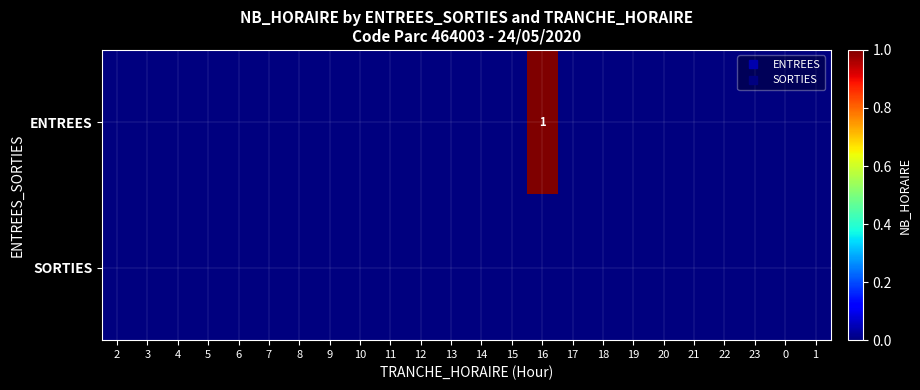

What is the sum of all ENTREES values?

1